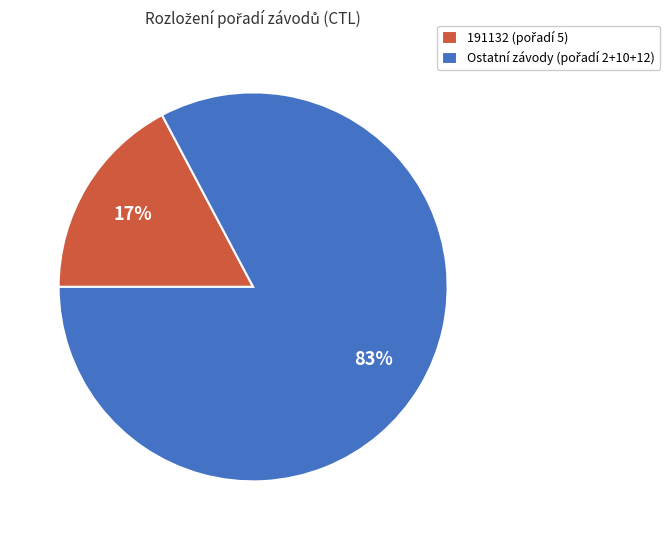

To the nearest percent, what is the average slice percentage?

50%